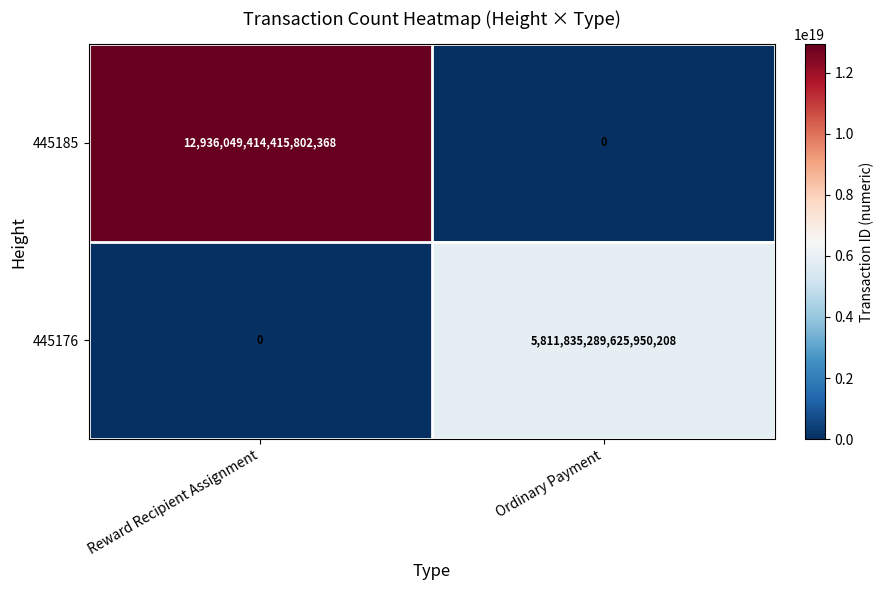

Between Reward Recipient Assignment and Ordinary Payment, which series saw the biggest shift?

445185